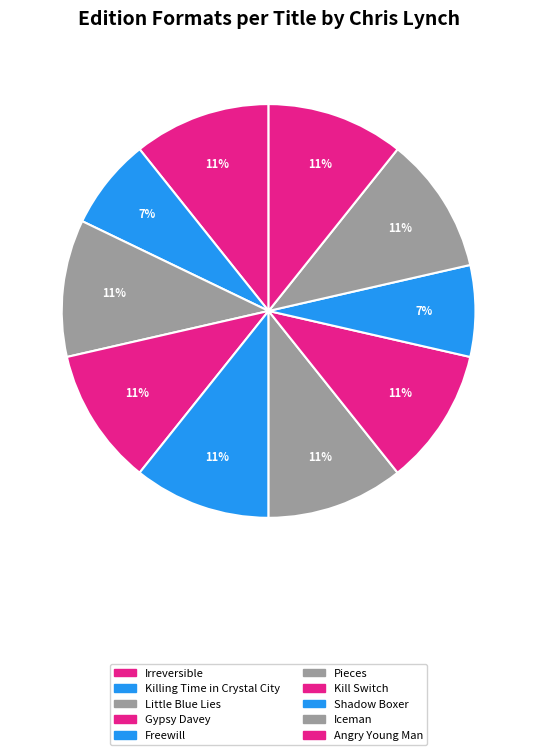

Is it true that Angry Young Man is 24% of the pie?

False